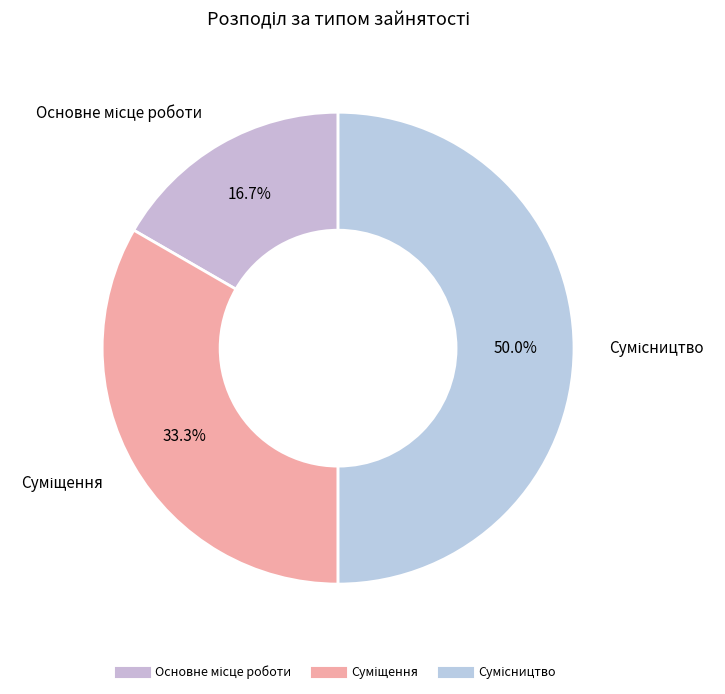

What is the change in value from Основне місце роботи to Сумісництво?

+2